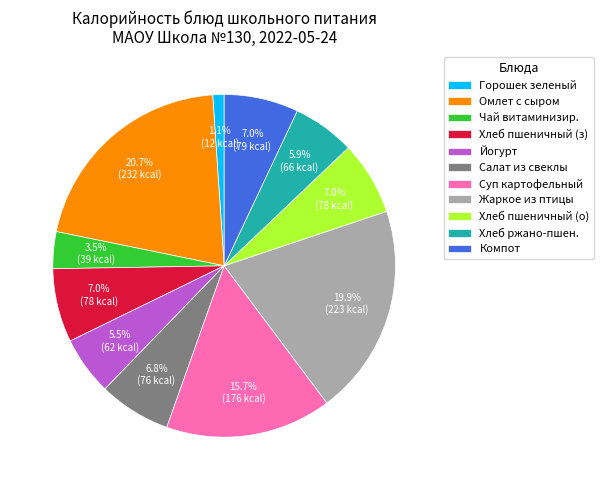

Count the number of slices in the pie.

11